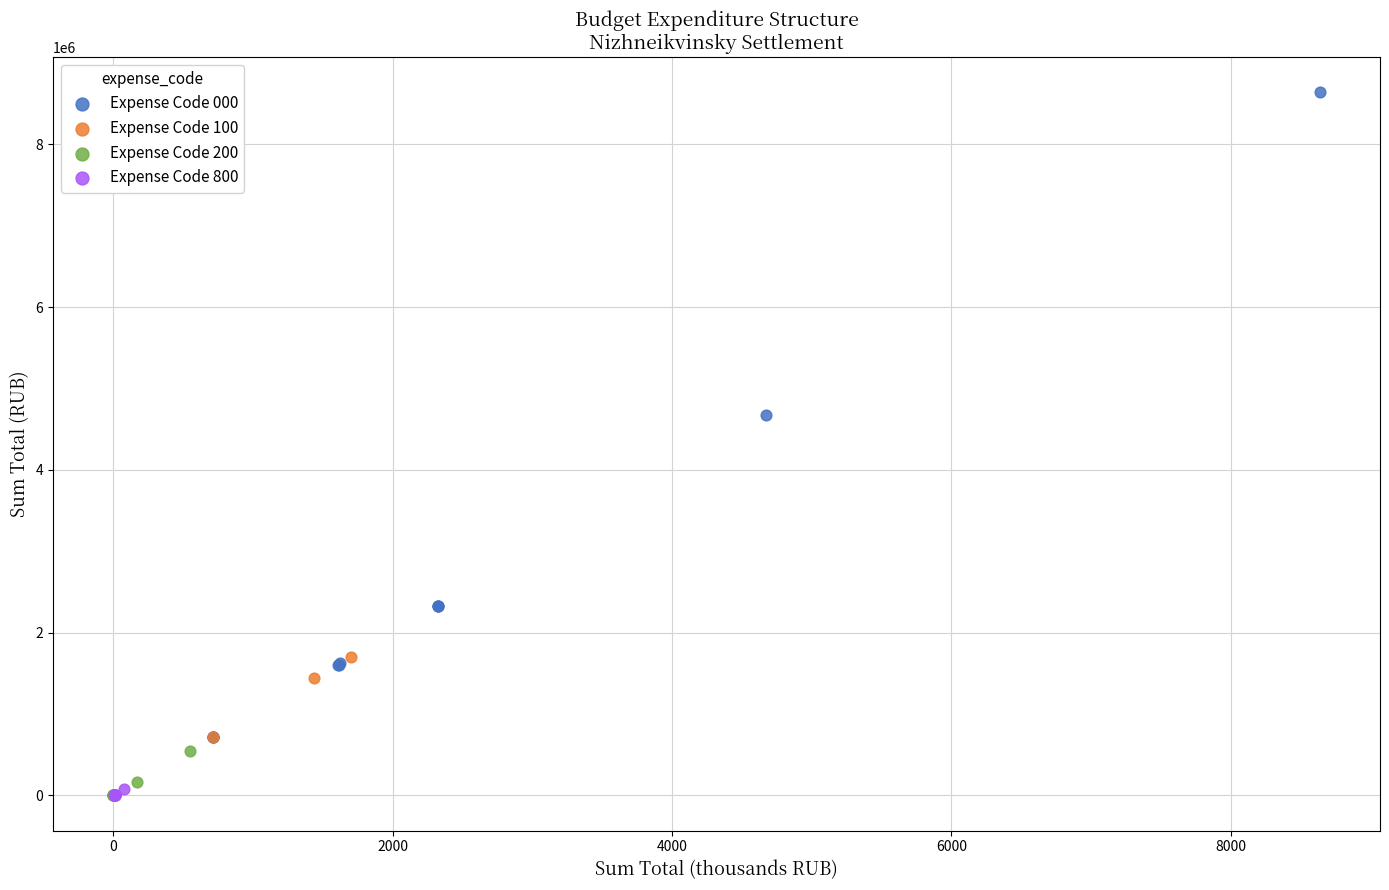

Which series contains the highest Y value?

Expense Code 000